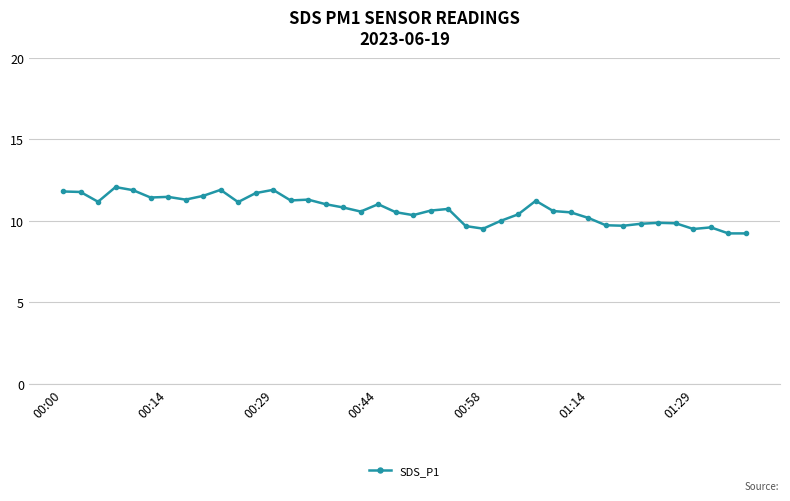

True or false: the data has more than 2 interior local peaks.

True